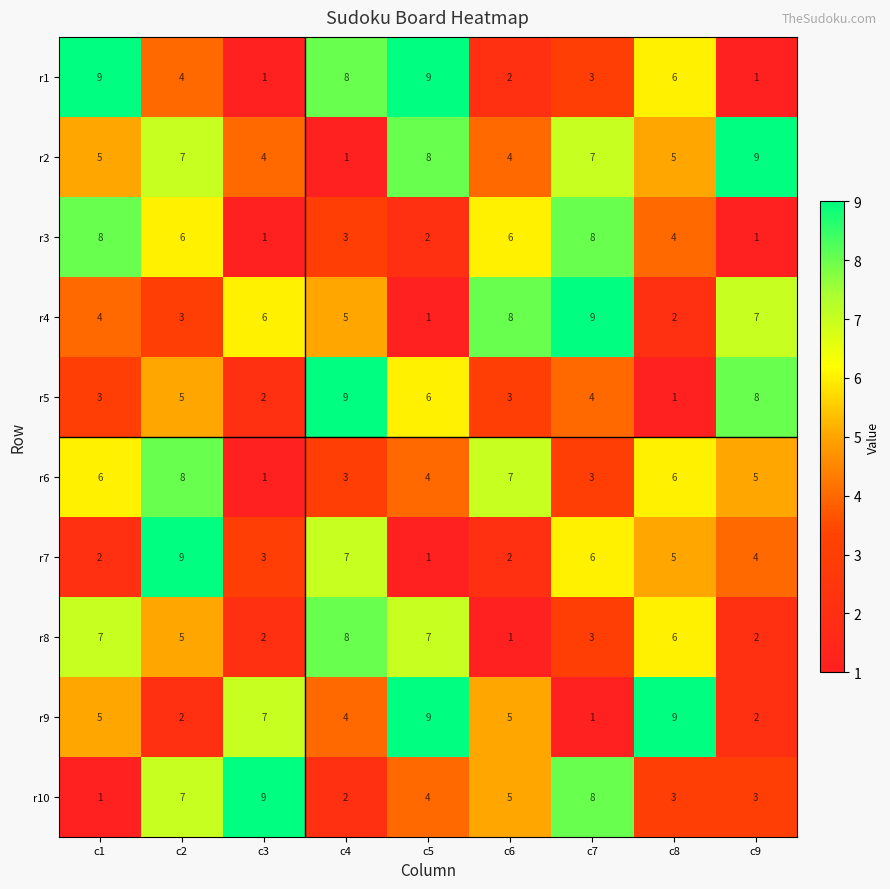

What is the sum of the r10 values at c2 and c8?

10